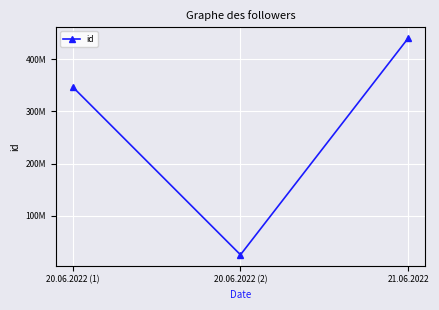

True or false: the data shows 292873080 at 21.06.2022.

False